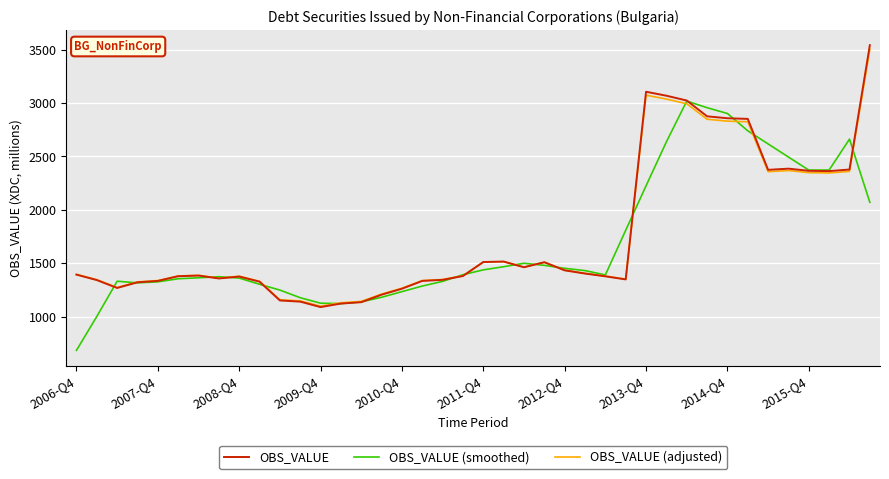

What is the minimum value shown in the chart?

683.8